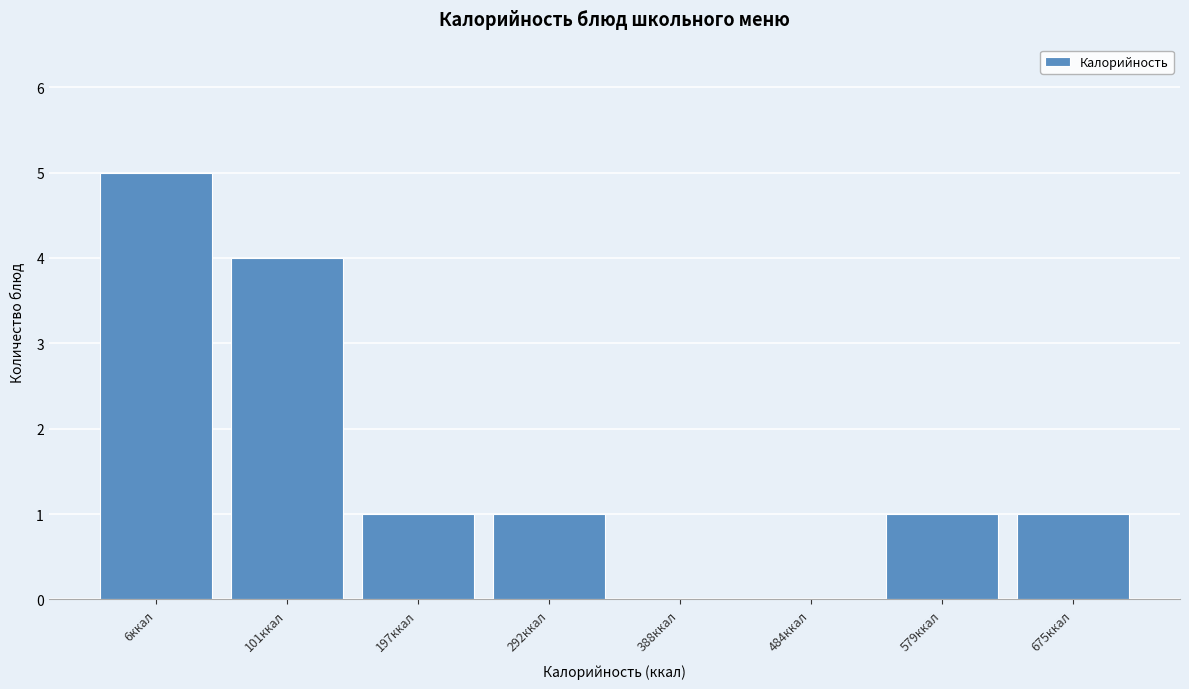

Reading left to right, what are all the values shown in this chart?

6ккал=5	101ккал=4	197ккал=1	292ккал=1	388ккал=0	484ккал=0	579ккал=1	675ккал=1